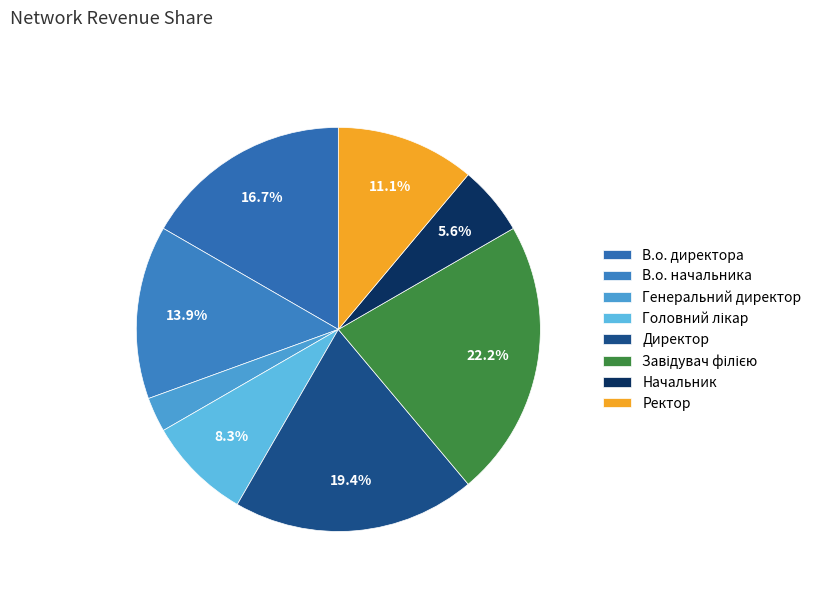

Does any single category account for the majority?

No